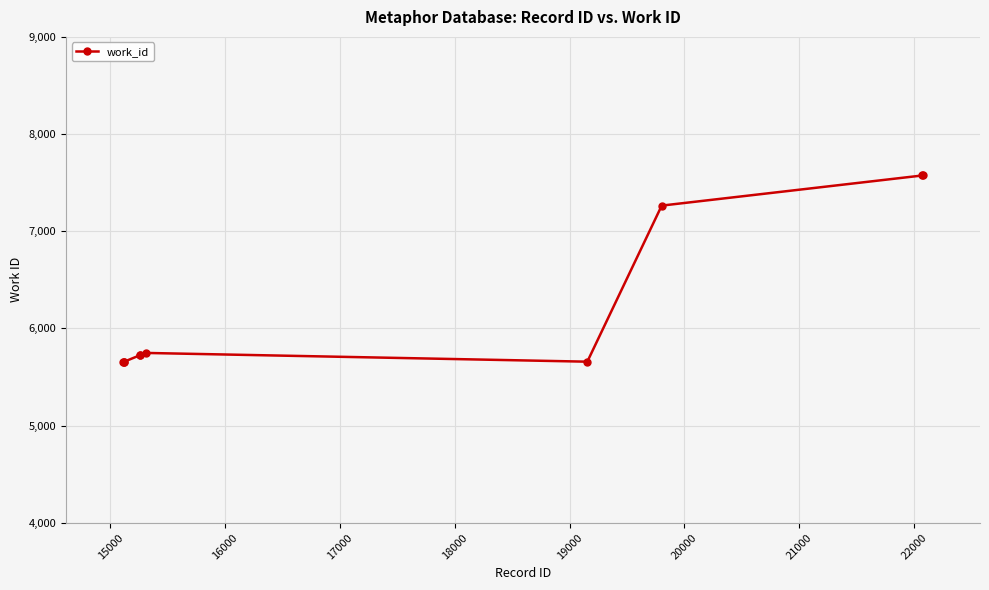

How many lines are shown in the chart?

1